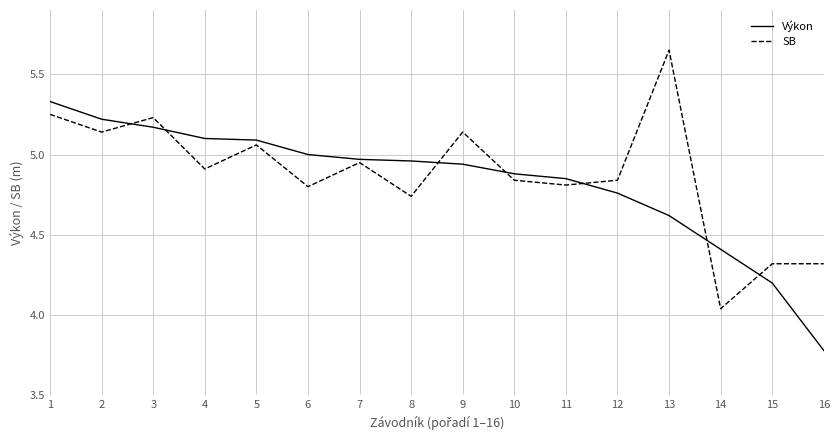

At which category is the sum across all series the highest?

1